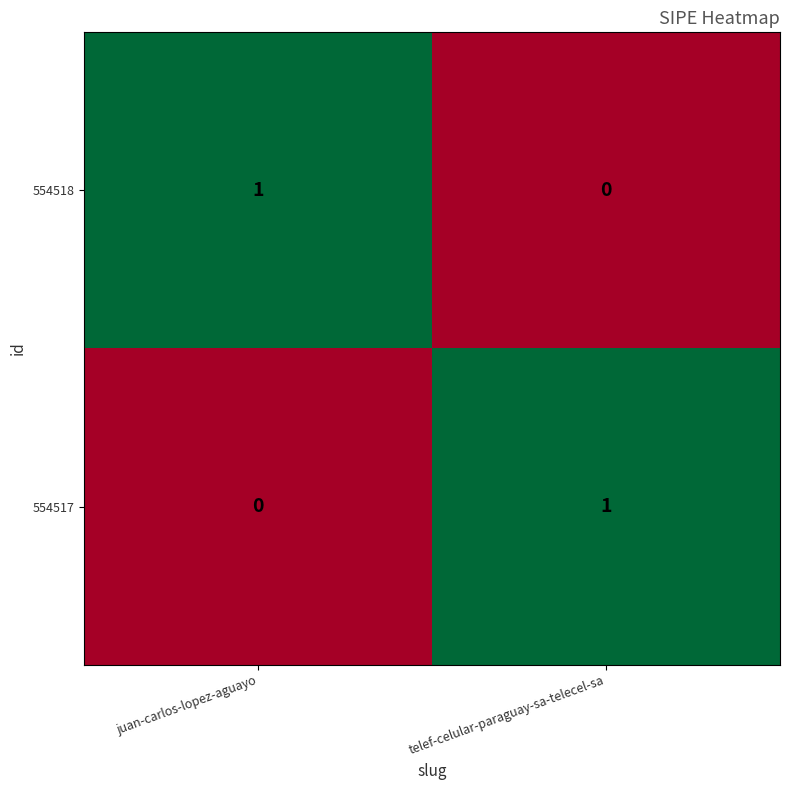

List the labels in order of 554518 value, largest first.

juan-carlos-lopez-aguayo, telef-celular-paraguay-sa-telecel-sa